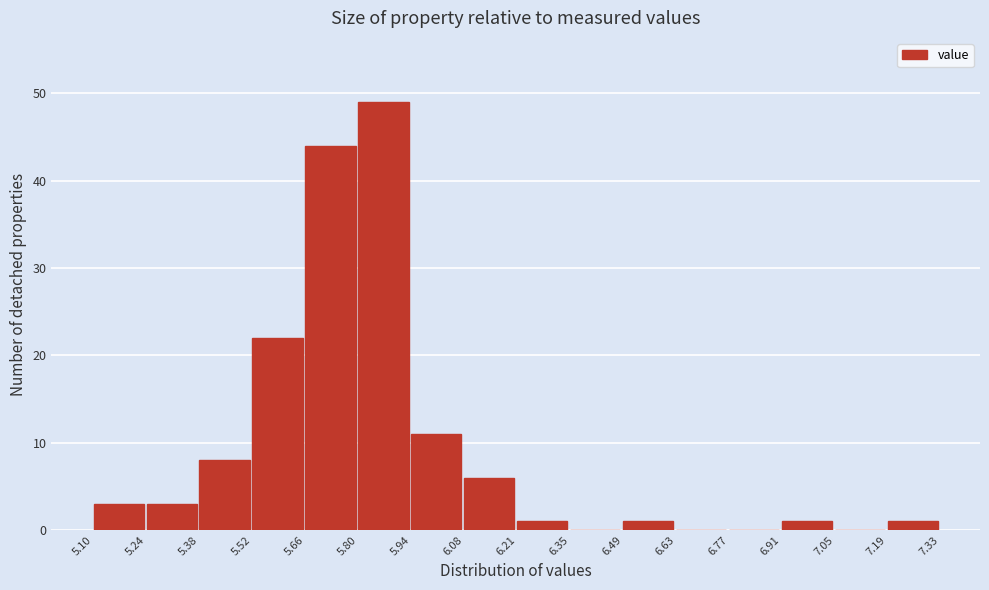

Reading left to right, transcribe this chart: for each bar, give the range it covers on the x-axis and its height. The values are not printed on the chart, so give them approximately, as read against the axis.

5.10 to 5.24: 3
5.24 to 5.38: 3
5.38 to 5.52: 8
5.52 to 5.66: 22
5.66 to 5.80: 44
5.80 to 5.94: 49
5.94 to 6.08: 11
6.08 to 6.21: 6
6.21 to 6.35: 1
6.35 to 6.49: 0
6.49 to 6.63: 1
6.63 to 6.77: 0
6.77 to 6.91: 0
6.91 to 7.05: 1
7.05 to 7.19: 0
7.19 to 7.33: 1